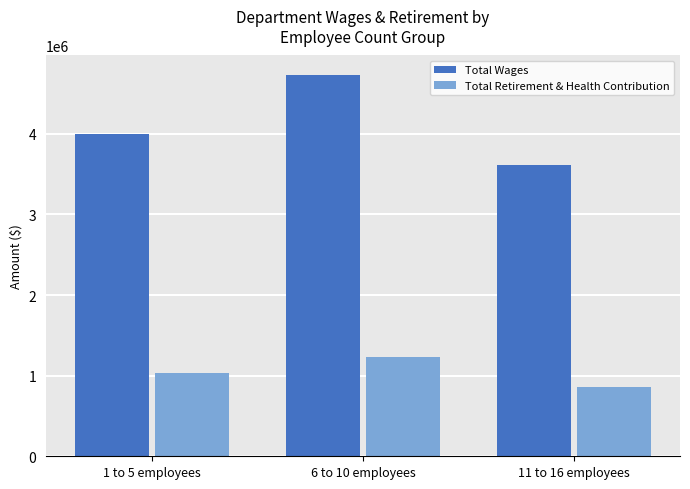

How many bars are there in total?

6